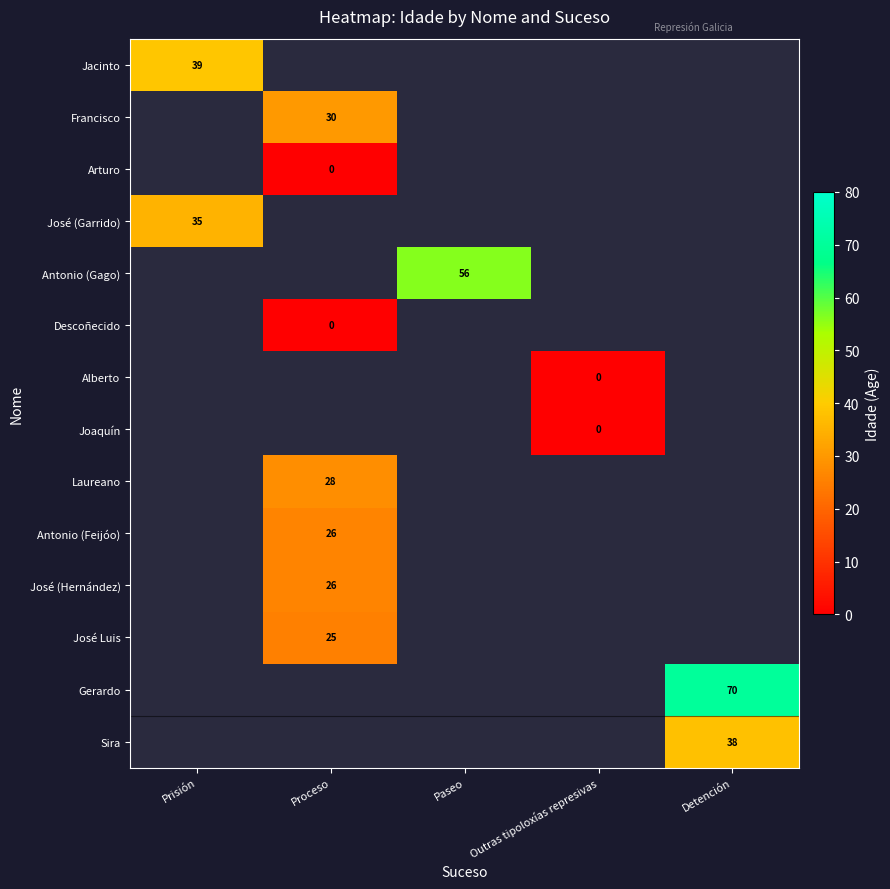

Is it true that Gerardo equals 116 at Detención?

False